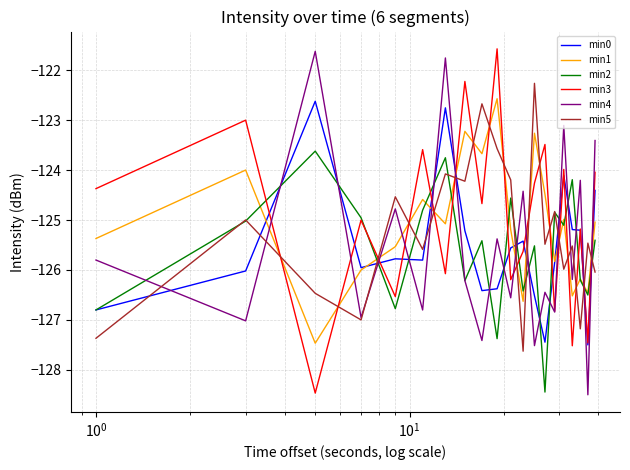

What is the smallest value displayed?

-128.5